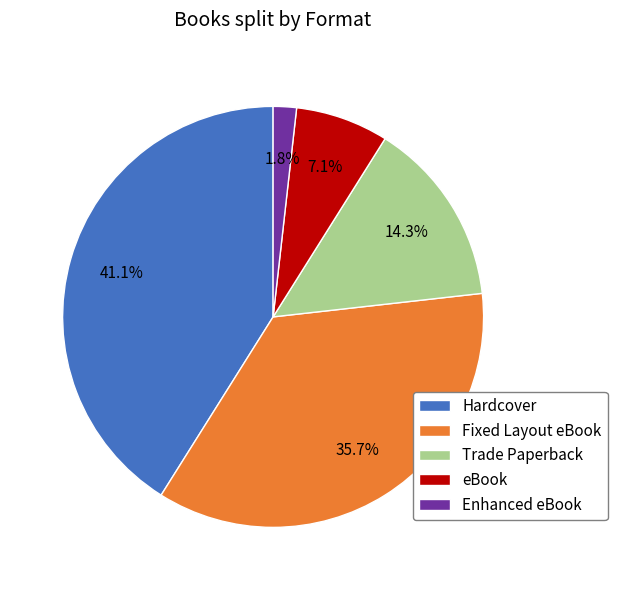

How many segments does this pie chart have?

5